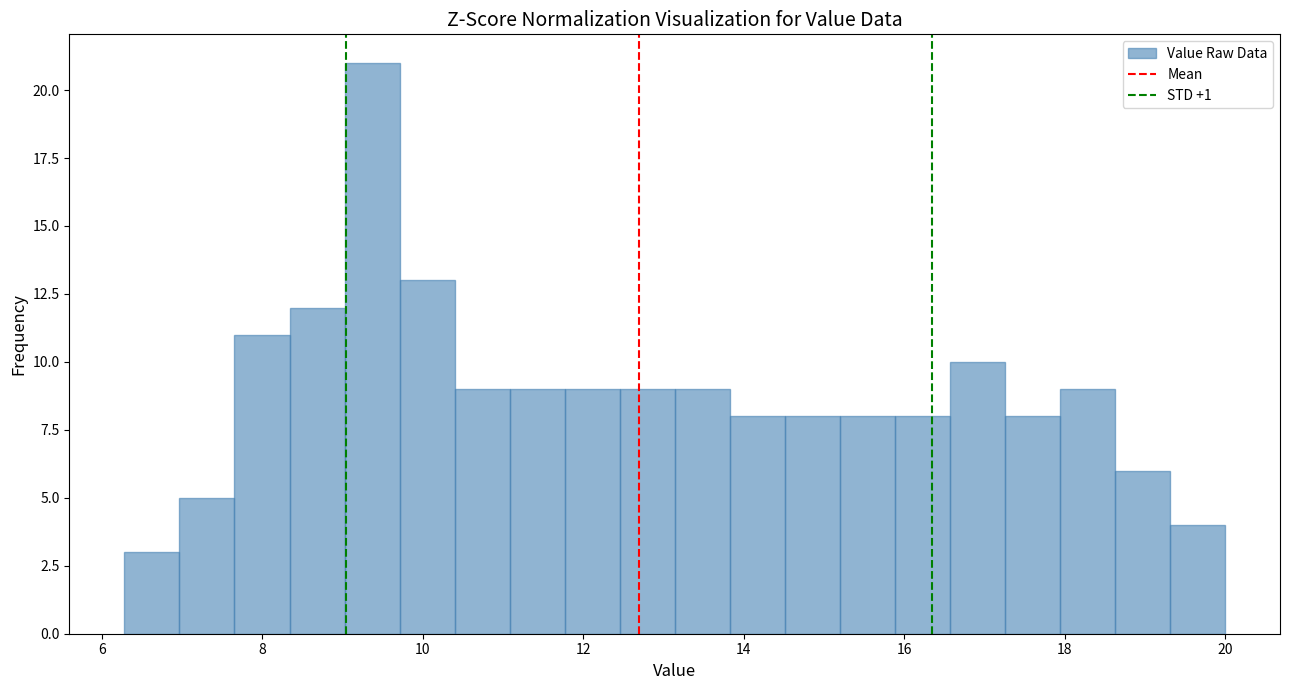

Read against the x-axis, roughly where is the centre of the tallest bar?

9.4